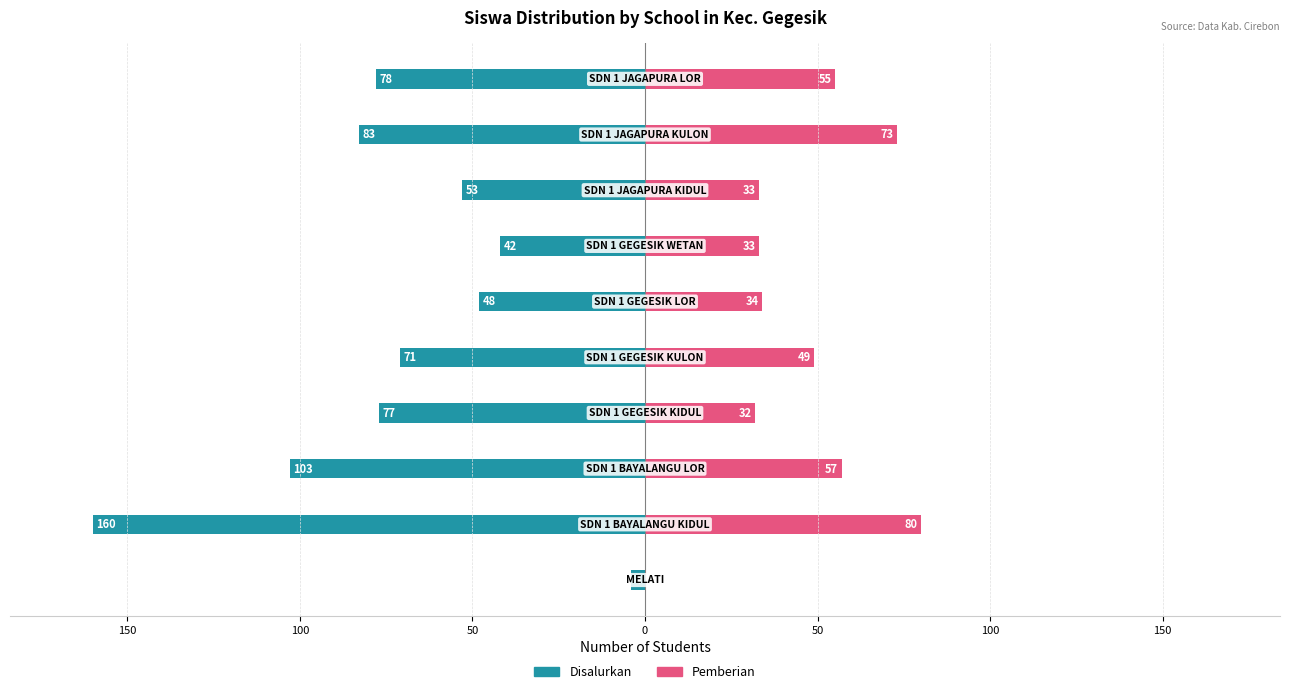

How many groups of bars are there?

10